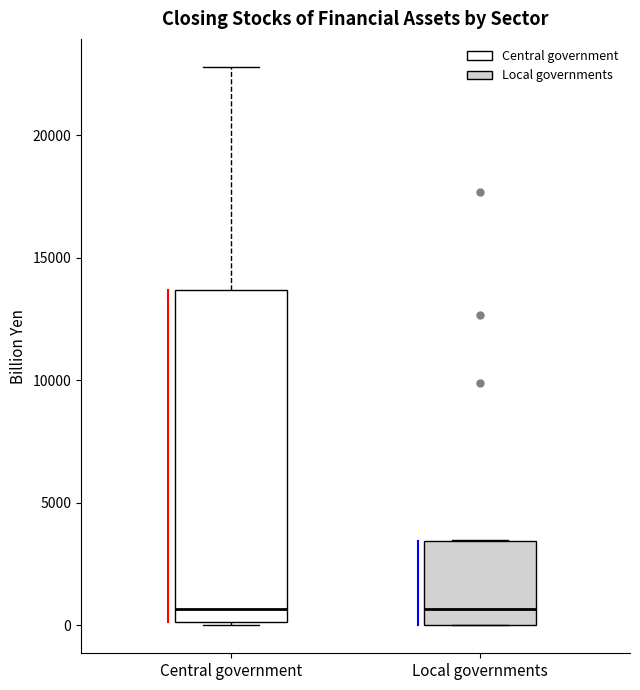

Reading left to right, read every box against the y-axis: the position of its median line, the range the box covers, and the ends of its whiskers. The values are not printed on the chart, so give them approximately, as read against the axis.

Central government: median 500, box 0 to 13500, whiskers 0 to 23000
Local governments: median 500, box 0 to 3500, whiskers 0 to 3500